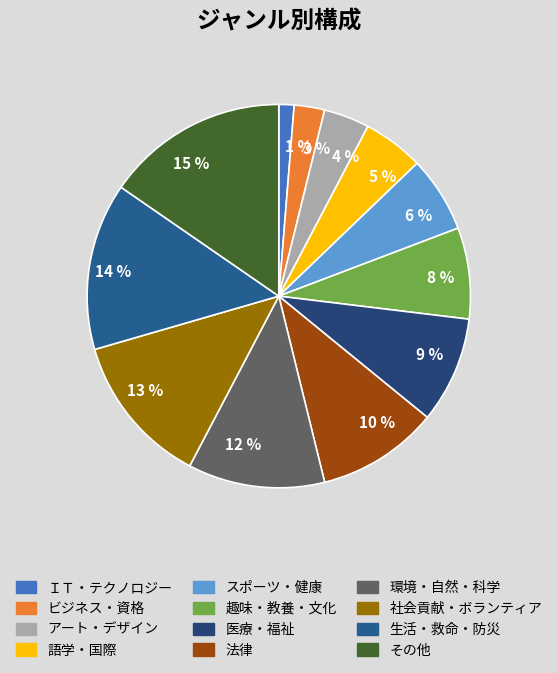

Is there any slice that represents more than half of the pie?

No